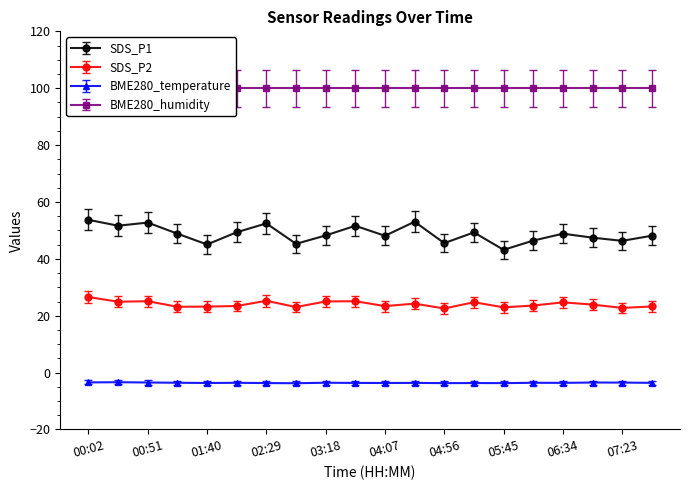

True or false: SDS_P2 and SDS_P1 intersect in this chart.

False